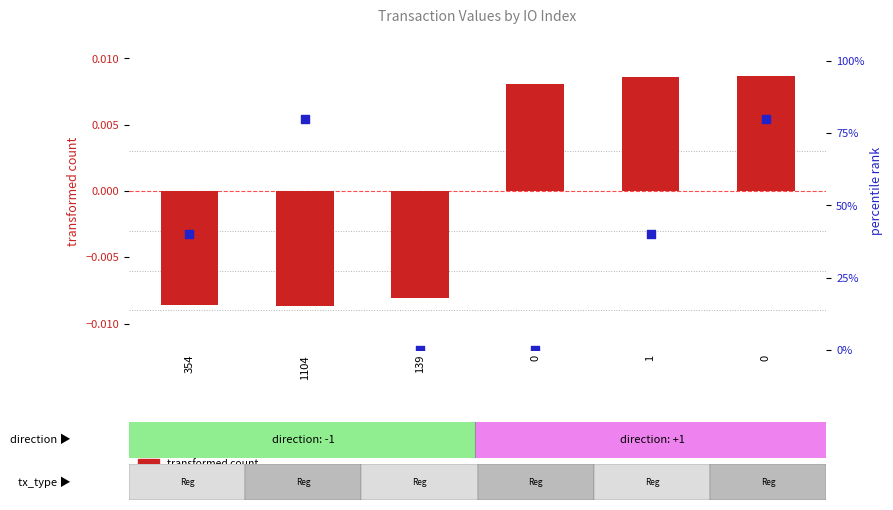

What are all the series names shown in the legend?

transformed count, percentile rank within the sample